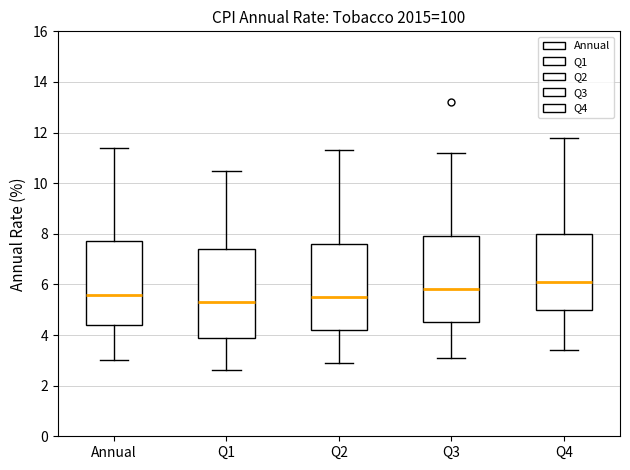

Reading left to right, read every box against the y-axis: the position of its median line, the range the box covers, and the ends of its whiskers. The values are not printed on the chart, so give them approximately, as read against the axis.

Annual: median 5.6, box 4.4 to 7.8, whiskers 3.0 to 11.4
Q1: median 5.4, box 4.0 to 7.4, whiskers 2.6 to 10.6
Q2: median 5.6, box 4.2 to 7.6, whiskers 3.0 to 11.4
Q3: median 5.8, box 4.6 to 8.0, whiskers 3.2 to 11.2
Q4: median 6.2, box 5.0 to 8.0, whiskers 3.4 to 11.8